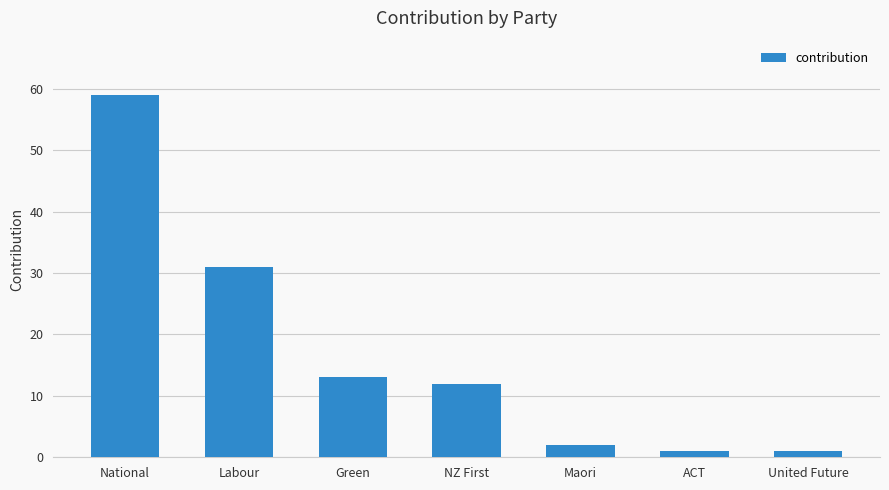

Is it true that the value at Green is 13?

True